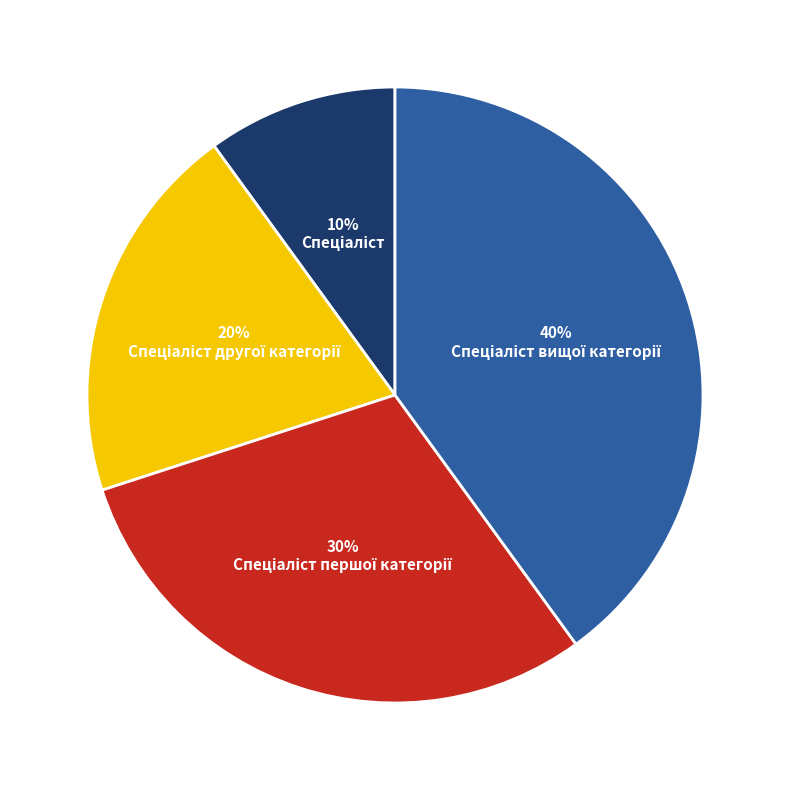

Does any single category account for the majority?

No